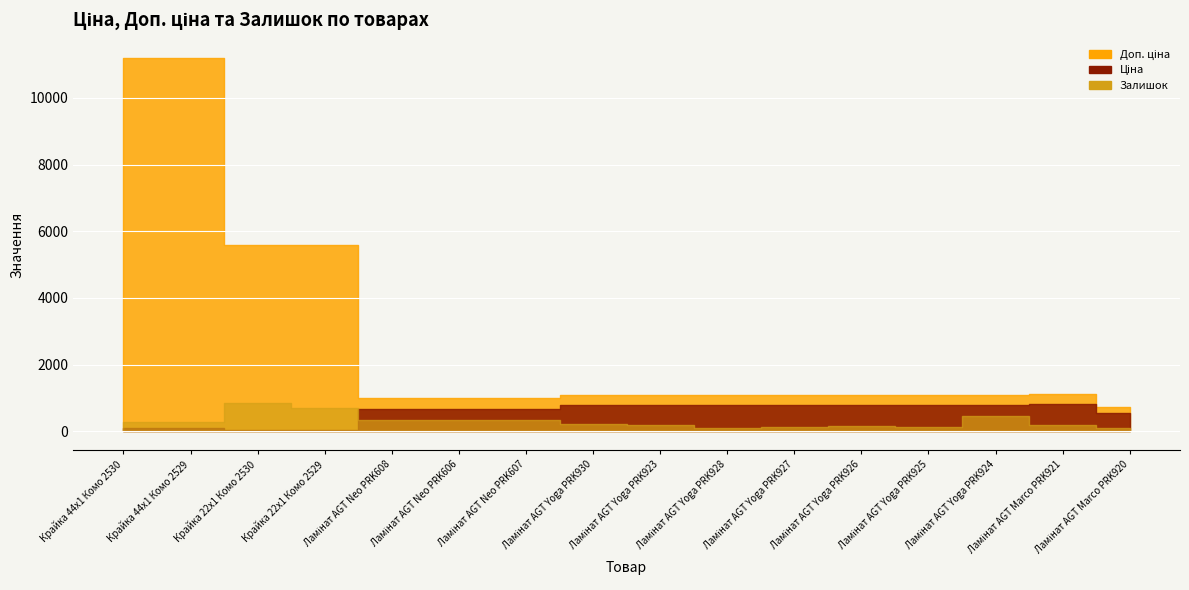

What is the label of the 5th point from the right?

Ламінат AGT Yoga PRK926